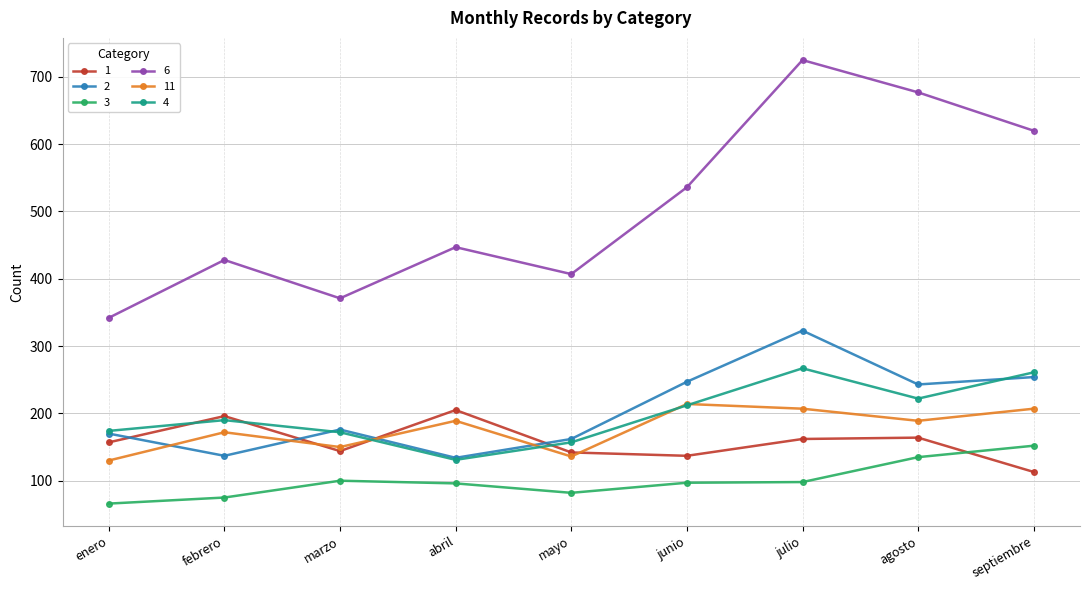

Which series has the largest range (max minus min)?

6